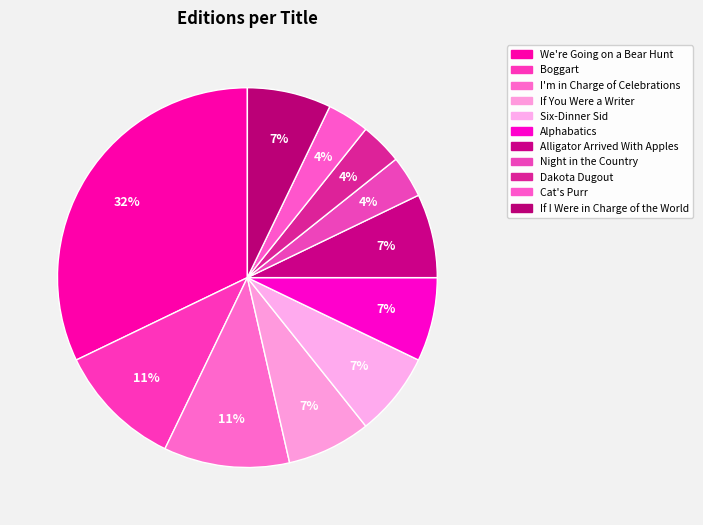

Is there any slice that represents more than half of the pie?

No